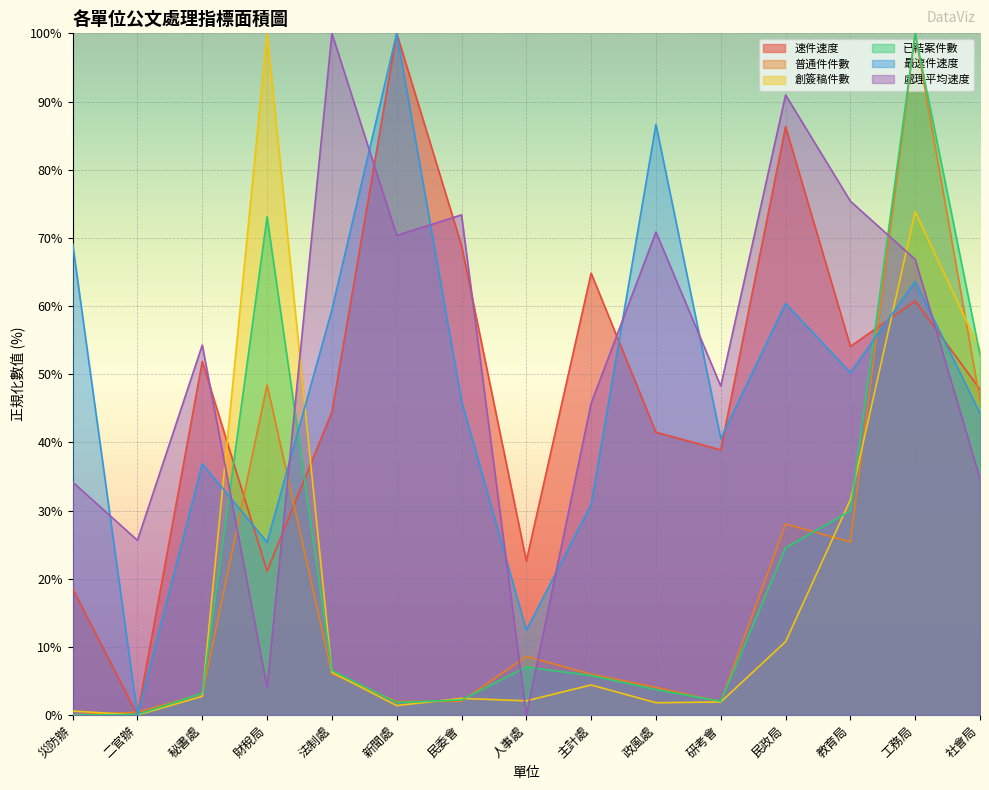

List the labels in order of 普通件件數 value, smallest first.

災防辦, 二官辦, 研考會, 新聞處, 民委會, 秘書處, 政風處, 主計處, 法制處, 人事處, 教育局, 民政局, 社會局, 財稅局, 工務局